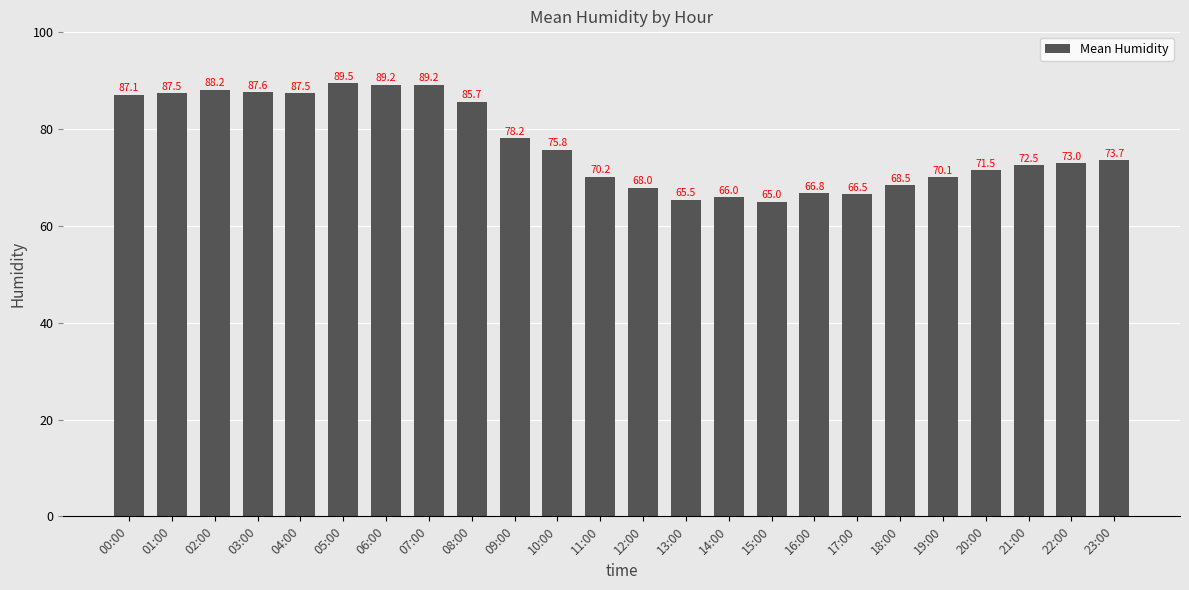

True or false: the data shows 19.5 at 07:00.

False